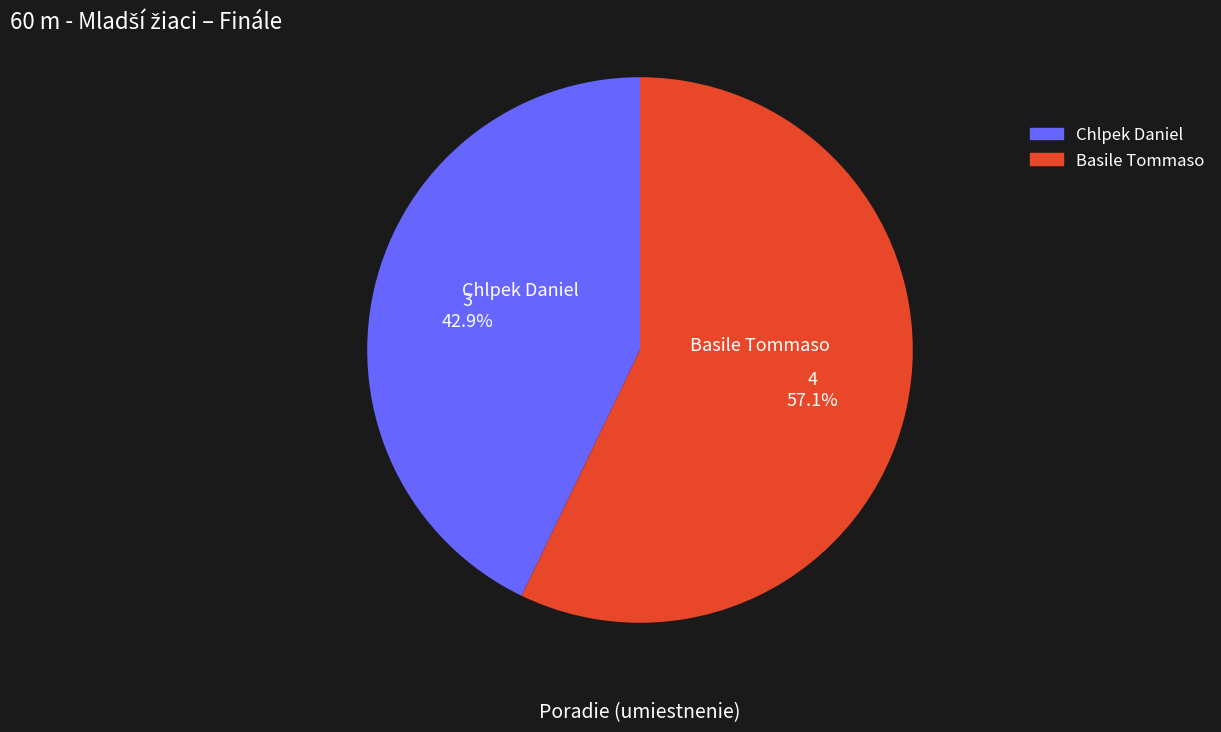

Approximately how many times larger is the value at Basile Tommaso compared to Chlpek Daniel?

1.3